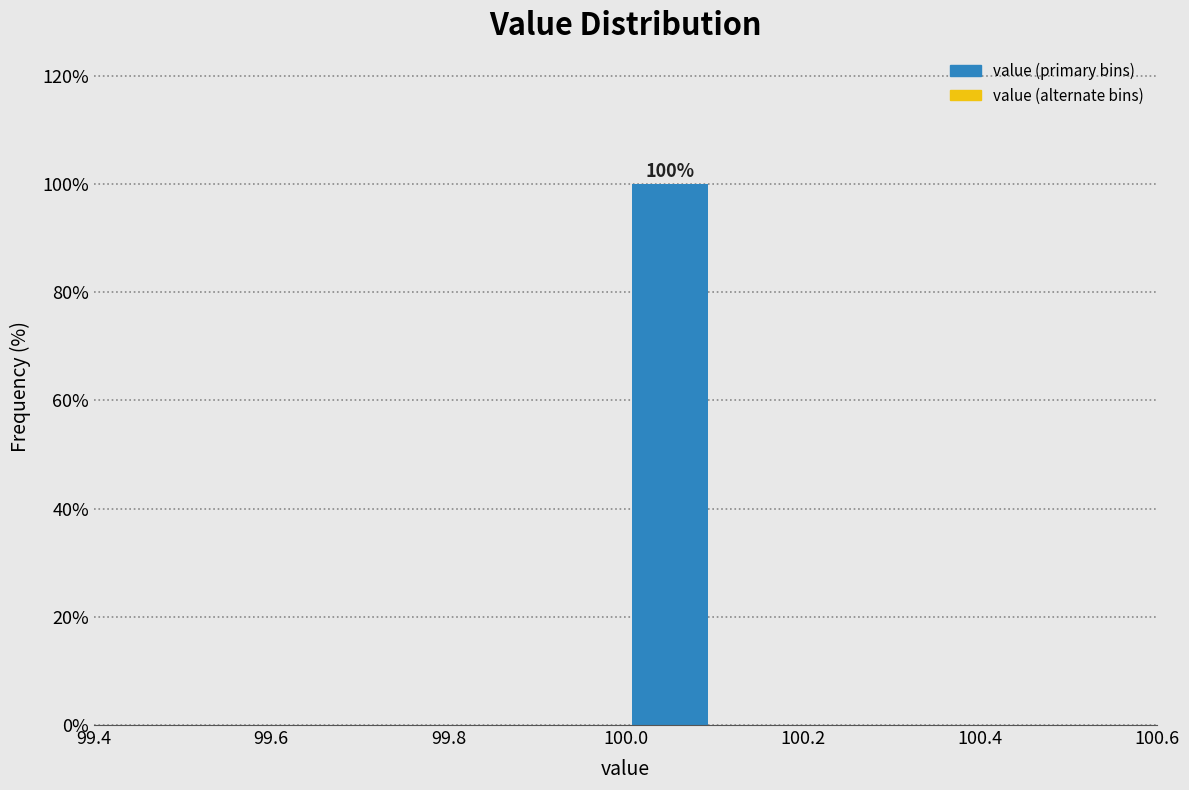

Over which range of the x-axis is the bar tallest?

100.0 to 100.1